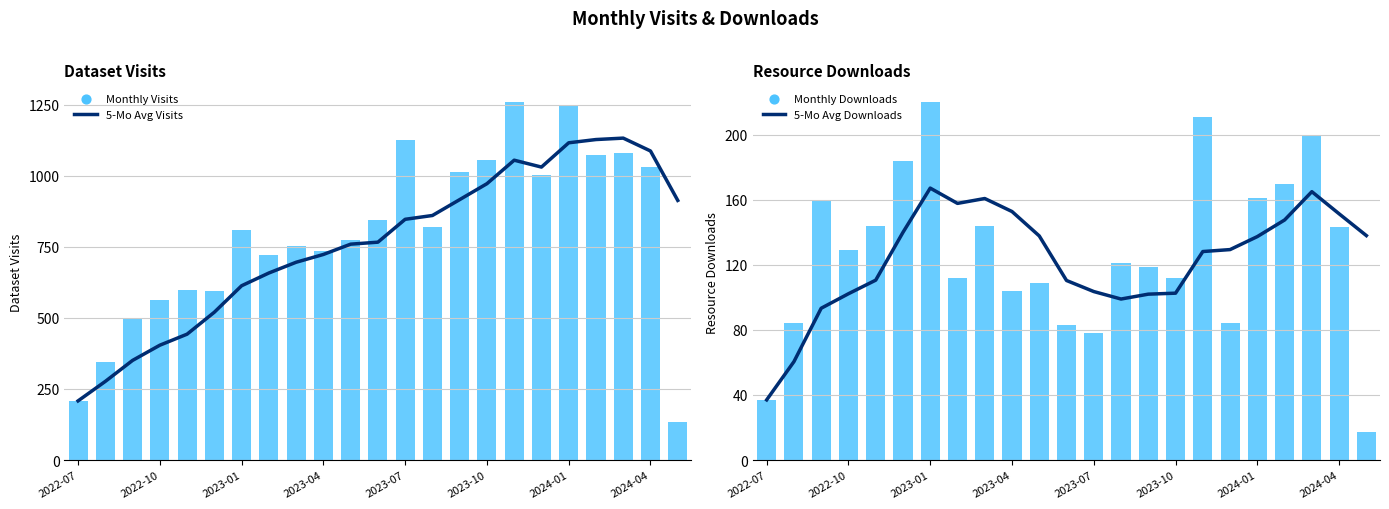

Which series has the largest total across all categories?

Monthly Visits